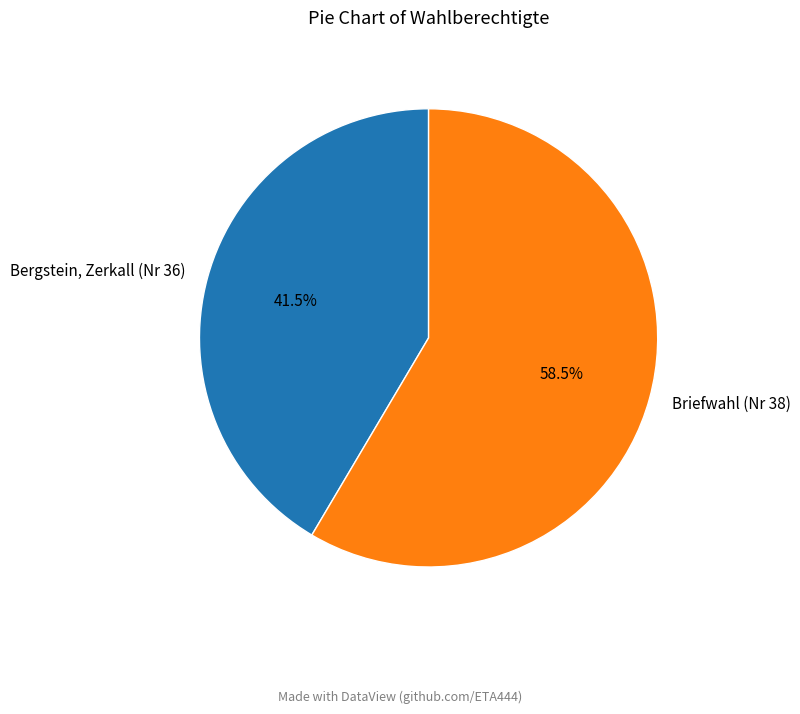

Rank the categories by value from lowest to highest.

Bergstein, Zerkall (Nr 36), Briefwahl (Nr 38)